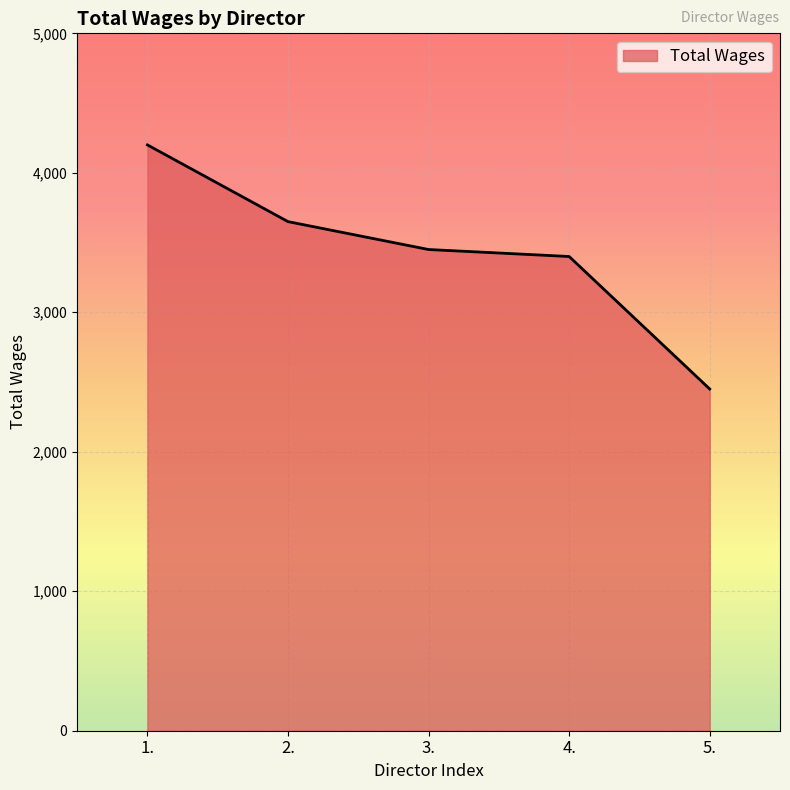

Is it true that the value at 4. is 1506?

False